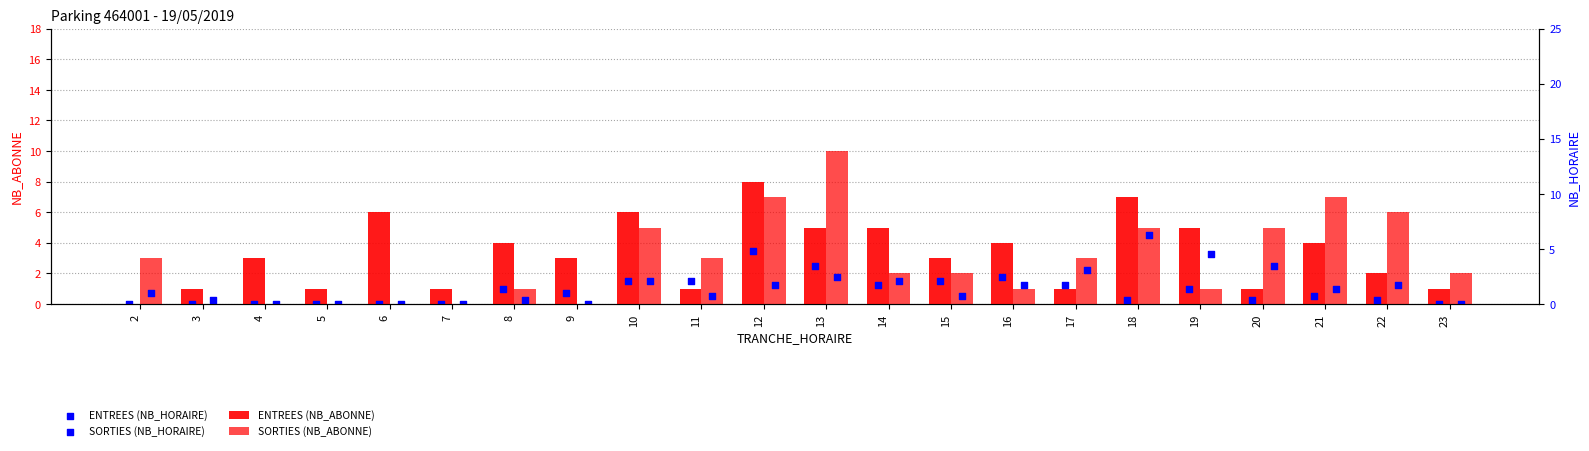

What are all the series names shown in the legend?

ENTREES (NB_ABONNE), SORTIES (NB_ABONNE), ENTREES (NB_HORAIRE), SORTIES (NB_HORAIRE)